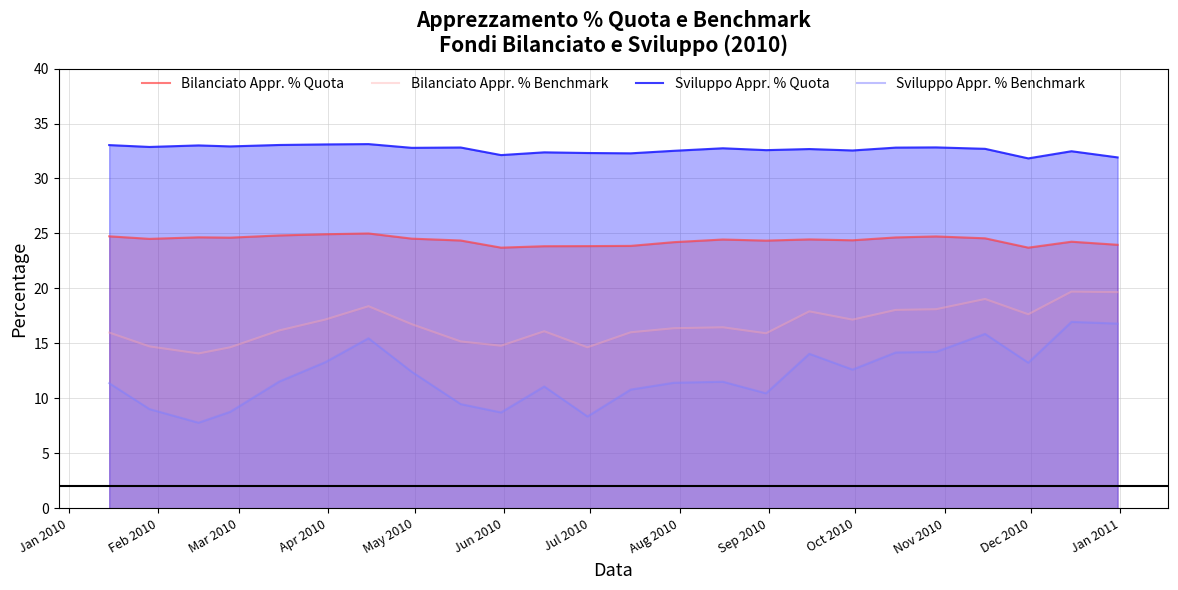

True or false: Bilanciato Appr. % Quota and Sviluppo Appr. % Benchmark cross at least once.

False